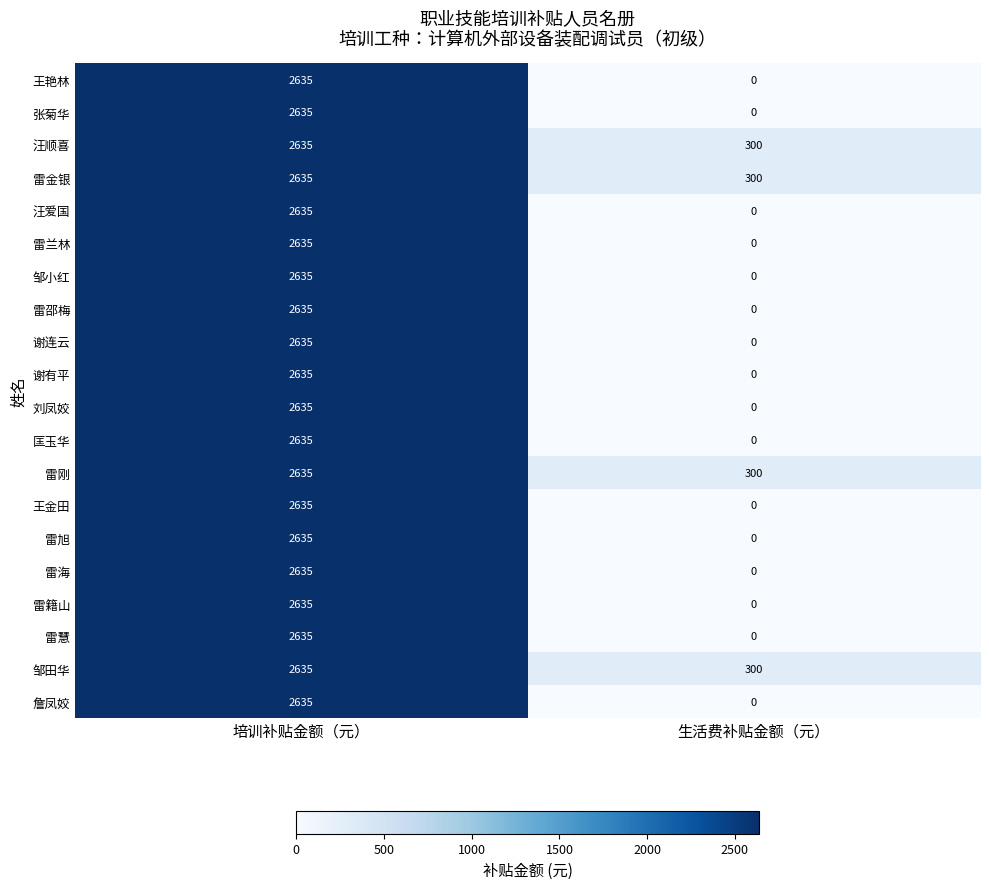

What is the difference between the 汪顺喜 values at 生活费补贴金额（元） and 培训补贴金额（元）?

2335